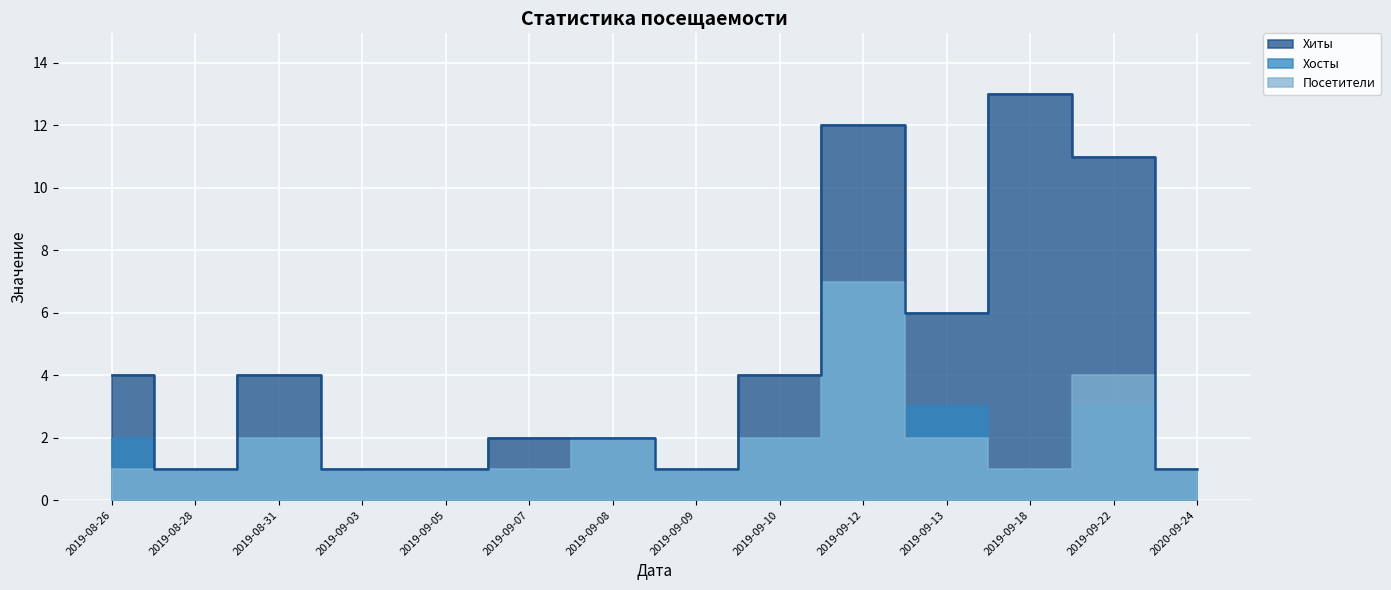

What is the sum of the Посетители values at 2019-08-26 and 2019-09-10?

3